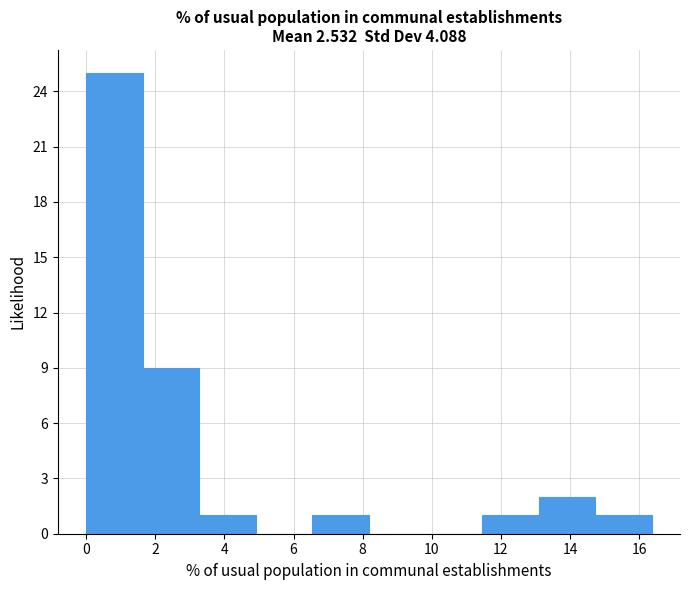

Reading left to right, transcribe this chart: for each bar, give the range it covers on the x-axis and its height. Neither the bar edges nor the heights are printed on the chart, so give them approximately, as read against the axes.

0.0 to 1.6: 25
1.6 to 3.2: 9
3.2 to 5.0: 1
5.0 to 6.6: 0
6.6 to 8.2: 1
8.2 to 9.8: 0
9.8 to 11.4: 0
11.4 to 13.0: 1
13.0 to 14.8: 2
14.8 to 16.4: 1